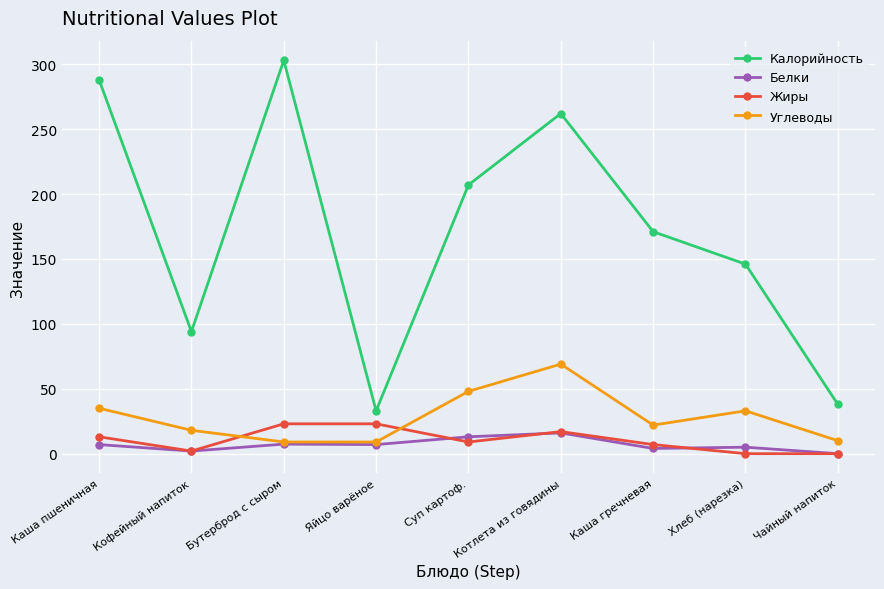

Which category has the highest value across all series?

Бутерброд с сыром